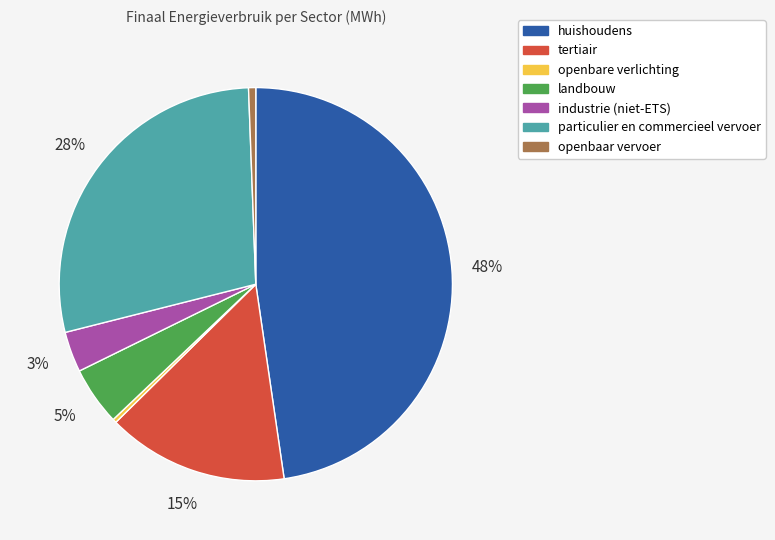

True or false: industrie (niet-ETS) accounts for 12% of the total.

False